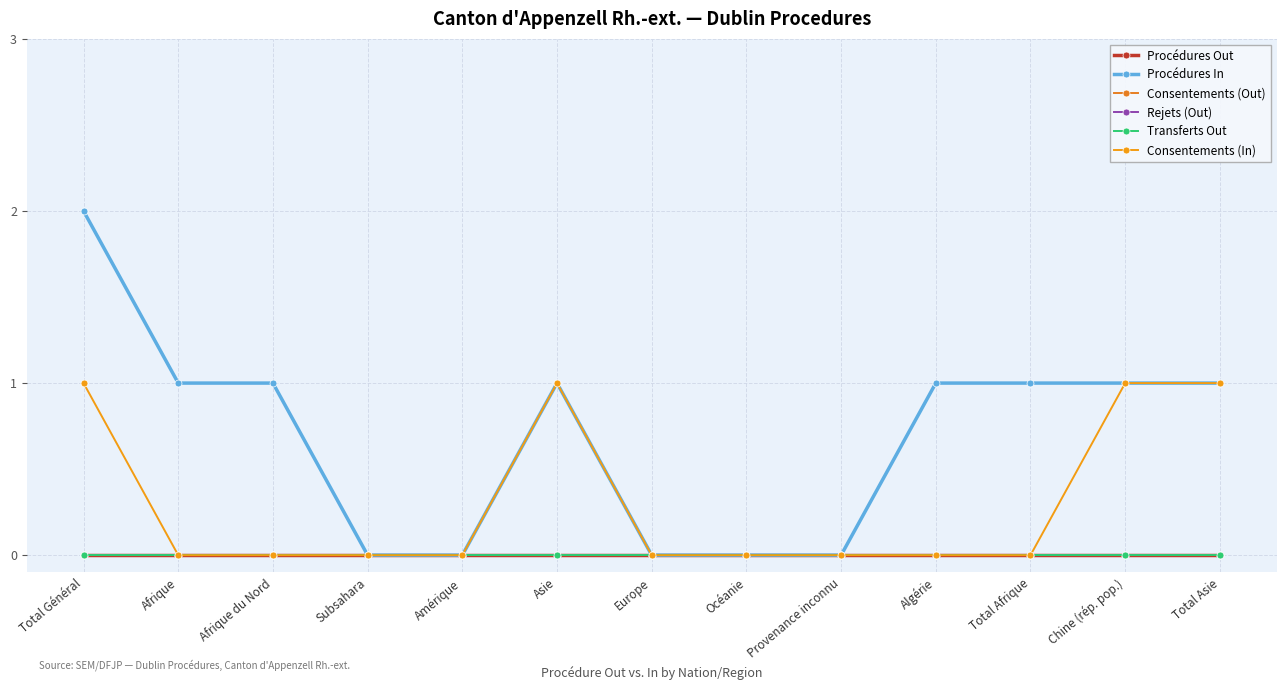

Does the chart have visible grid lines?

Yes